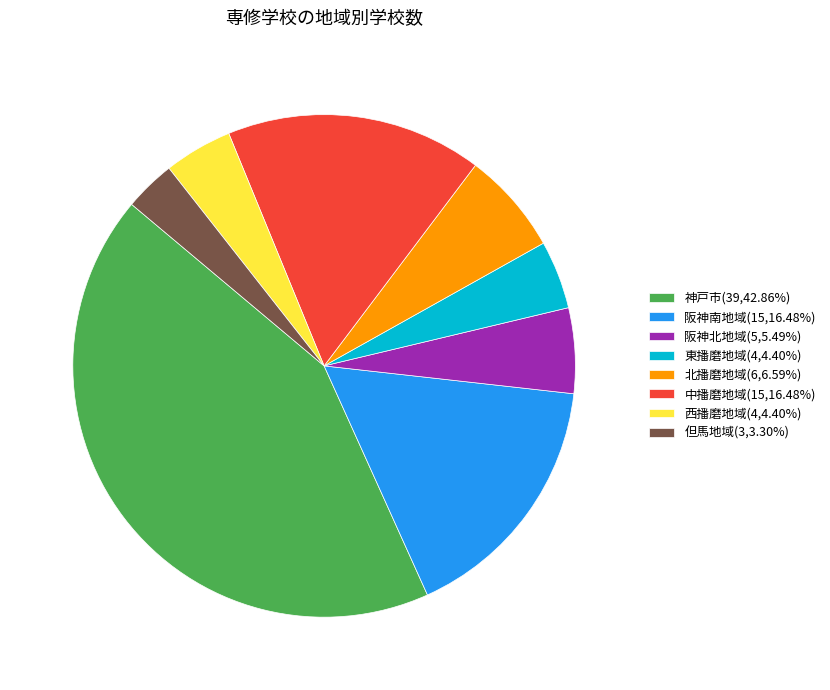

Does 中播磨地域 account for over 50% of the chart?

No